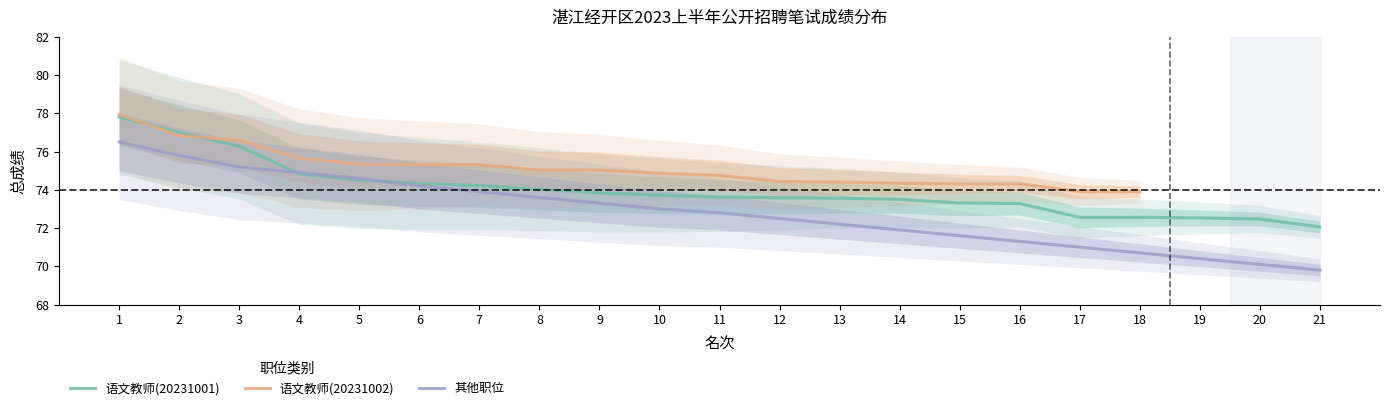

List the labels in order of 其他职位 value, smallest first.

21, 20, 19, 18, 17, 16, 15, 14, 13, 12, 11, 10, 9, 8, 7, 6, 5, 4, 3, 2, 1